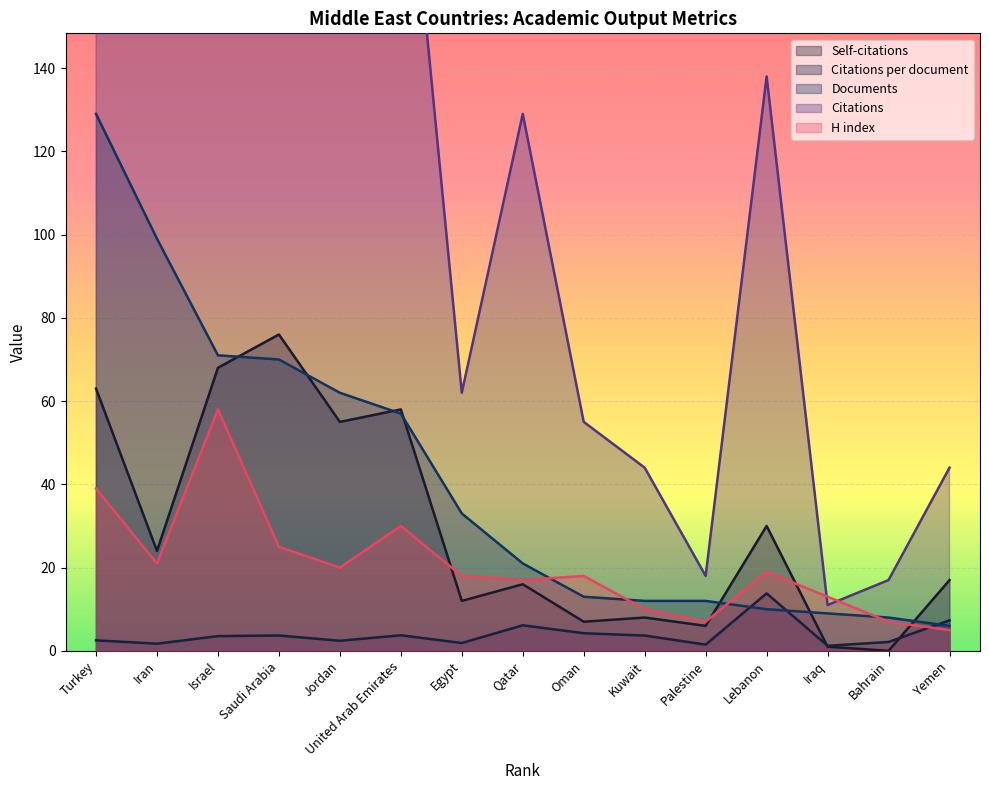

True or false: Citations per document has a value of 7.3 at Yemen.

True